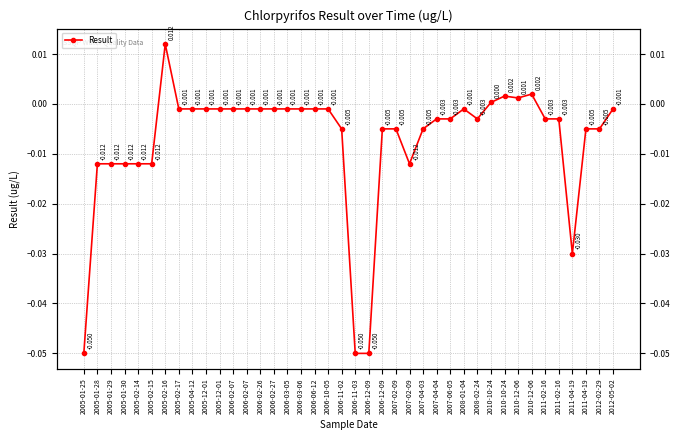

Is this an area chart (filled region under the line)?

No